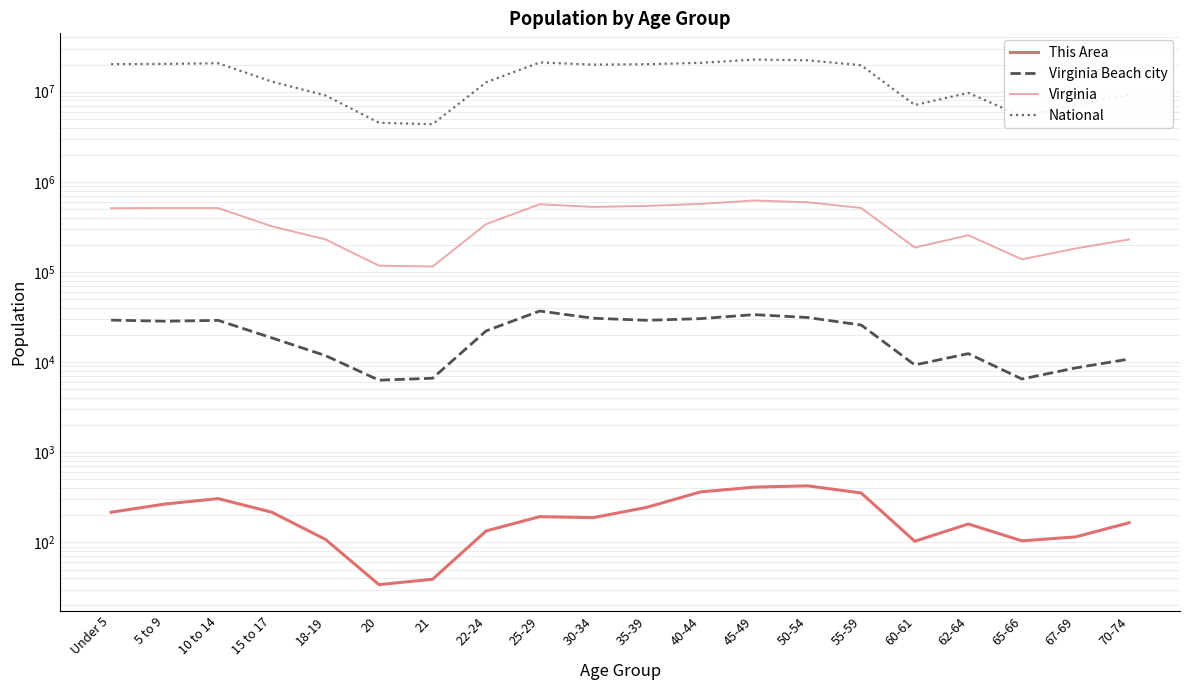

What is the value of the This Area point at the 5th from the left?

108